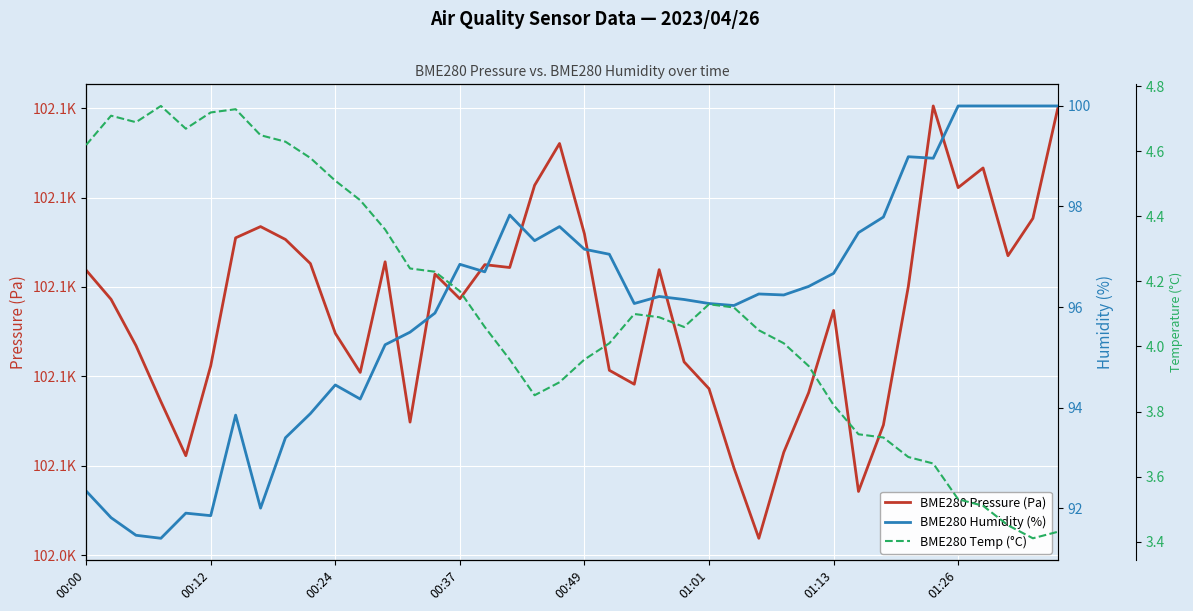

Which series changed the most between 10 and 24?

BME280 Humidity (%)